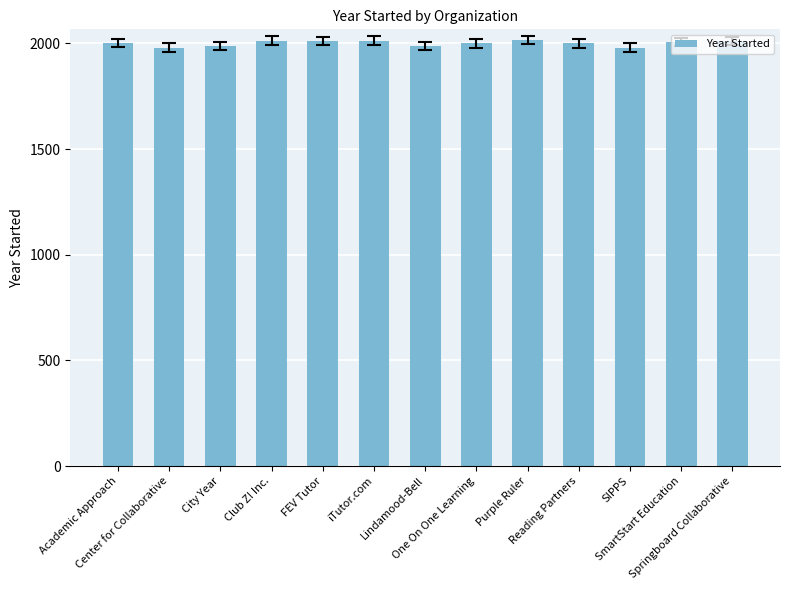

What is the sum of the values at iTutor.com and Springboard Collaborative?

4025